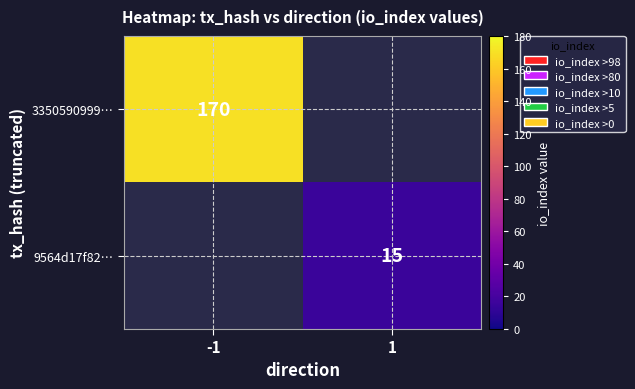

Is the value of 9564d17f82… at 1 greater than the value of 3350590999… at -1?

No